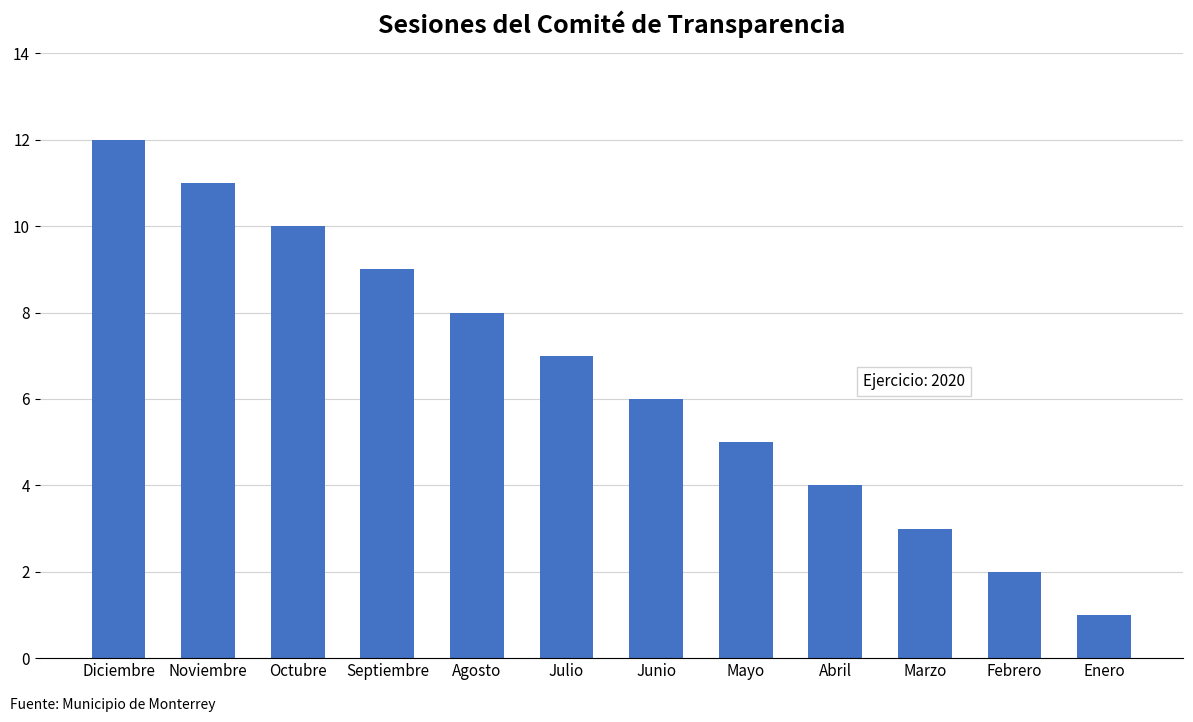

Which category has the highest value across all series?

Diciembre